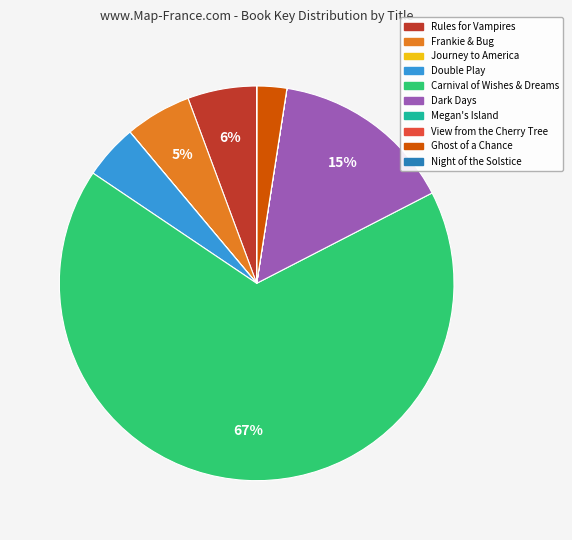

Is Carnival of Wishes & Dreams the majority of the pie?

Yes